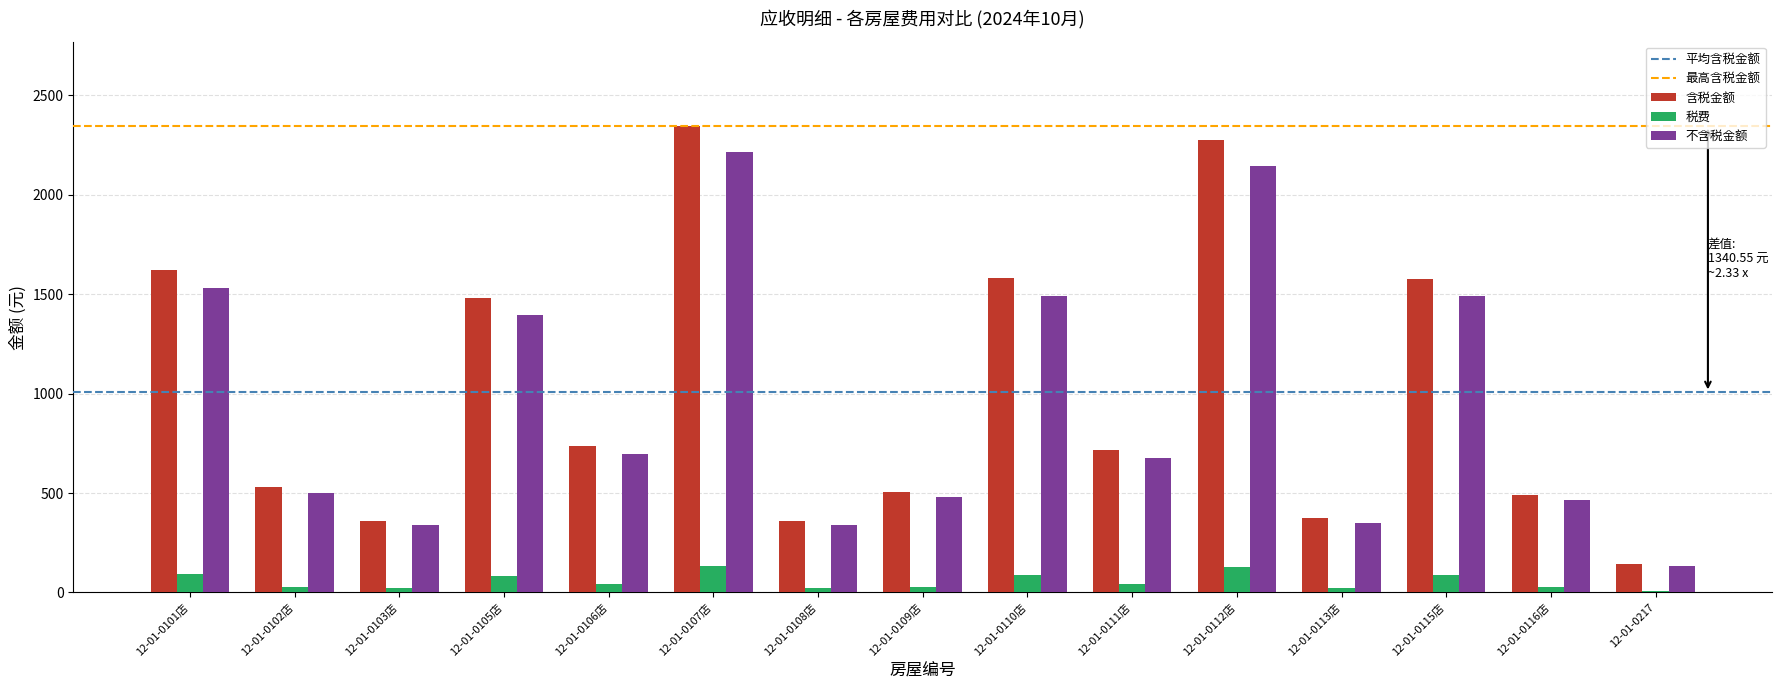

How many series are shown in this chart?

3